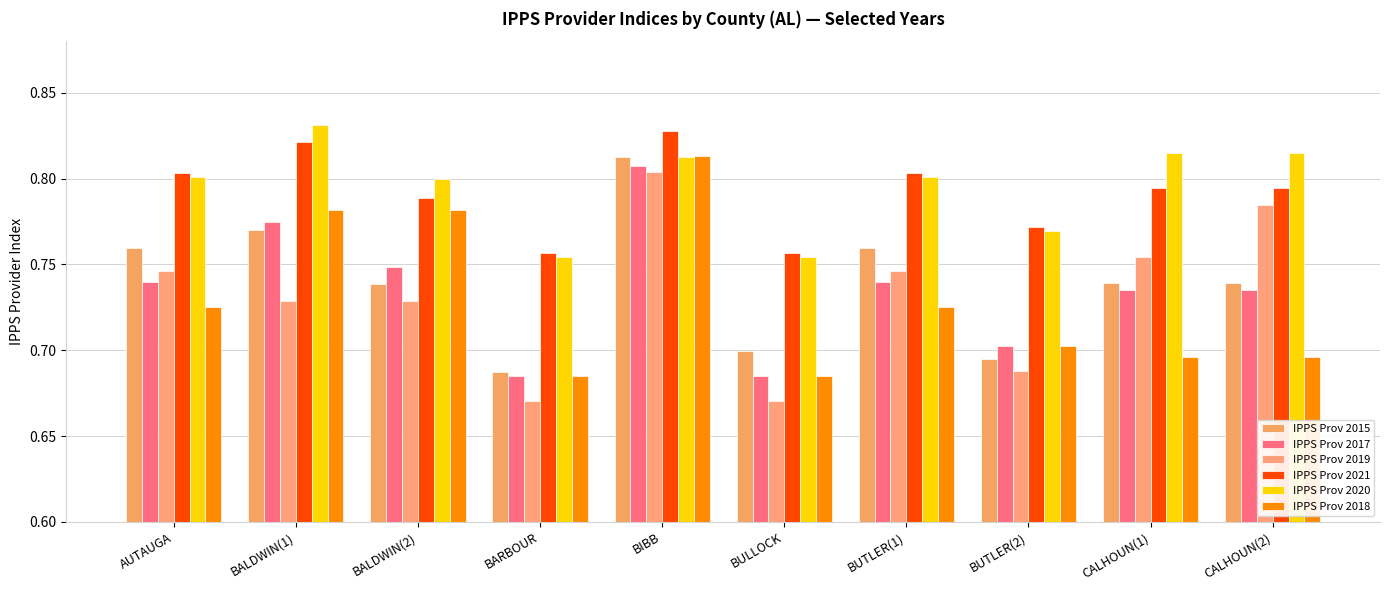

At which category does the chart reach its minimum across all series?

BARBOUR